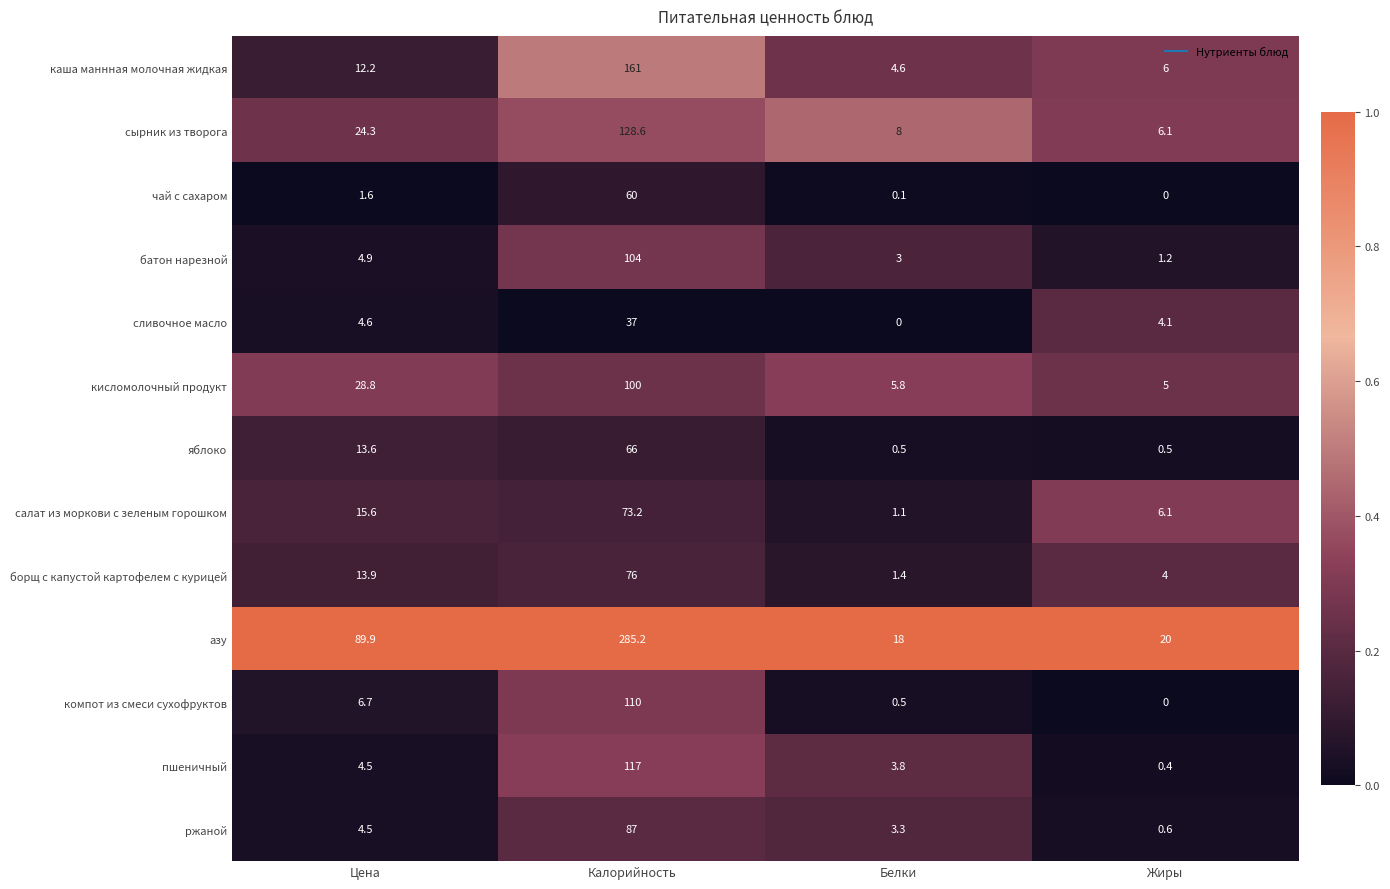

What is the difference between the highest and lowest values at Жиры?

20.0